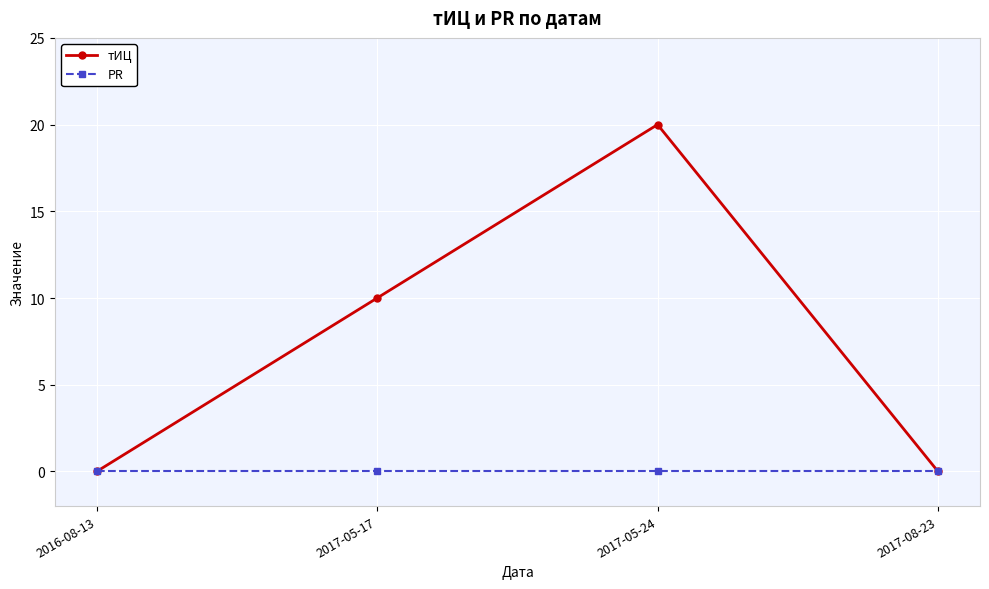

What are all the series names shown in the legend?

тИЦ, PR